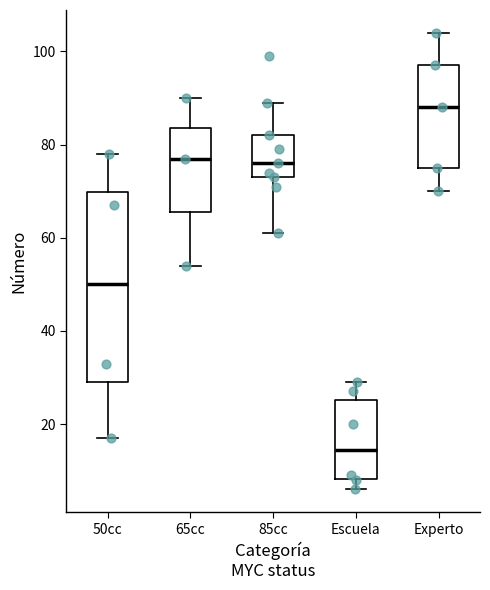

Reading left to right, transcribe this box plot: for each box, give where its median line is, the range the box spans, and where its two whiskers end, as read against the y-axis. The values are not printed on the chart, so give them approximately, as read against the axis.

50cc: median 50, box 30 to 70, whiskers 18 to 78
65cc: median 78, box 66 to 84, whiskers 54 to 90
85cc: median 76, box 74 to 82, whiskers 62 to 90
Escuela: median 14, box 8 to 26, whiskers 6 to 30
Experto: median 88, box 76 to 98, whiskers 70 to 104